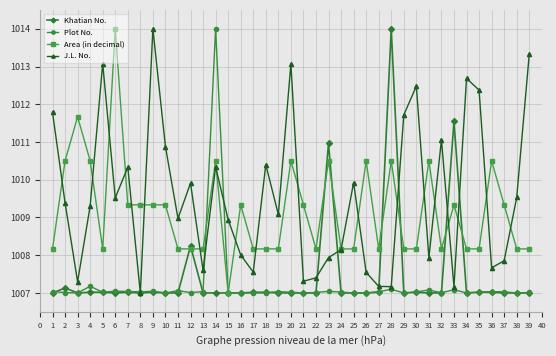

At which category is the sum across all series the highest?

14